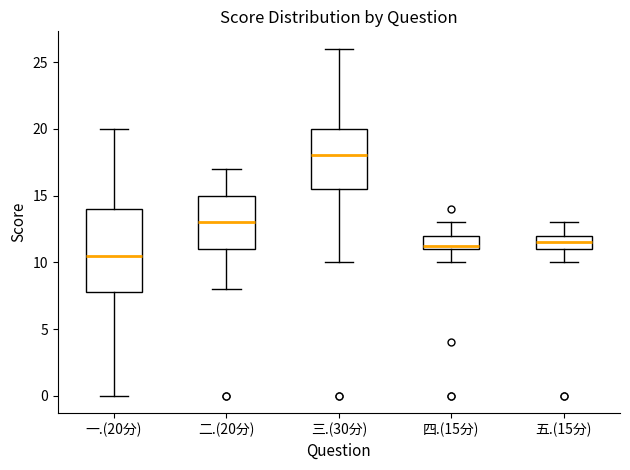

Where is the upper edge of the box for 三.(30分) on the y-axis? The values are not printed on the chart, so give them approximately, as read against the axis.

20.0